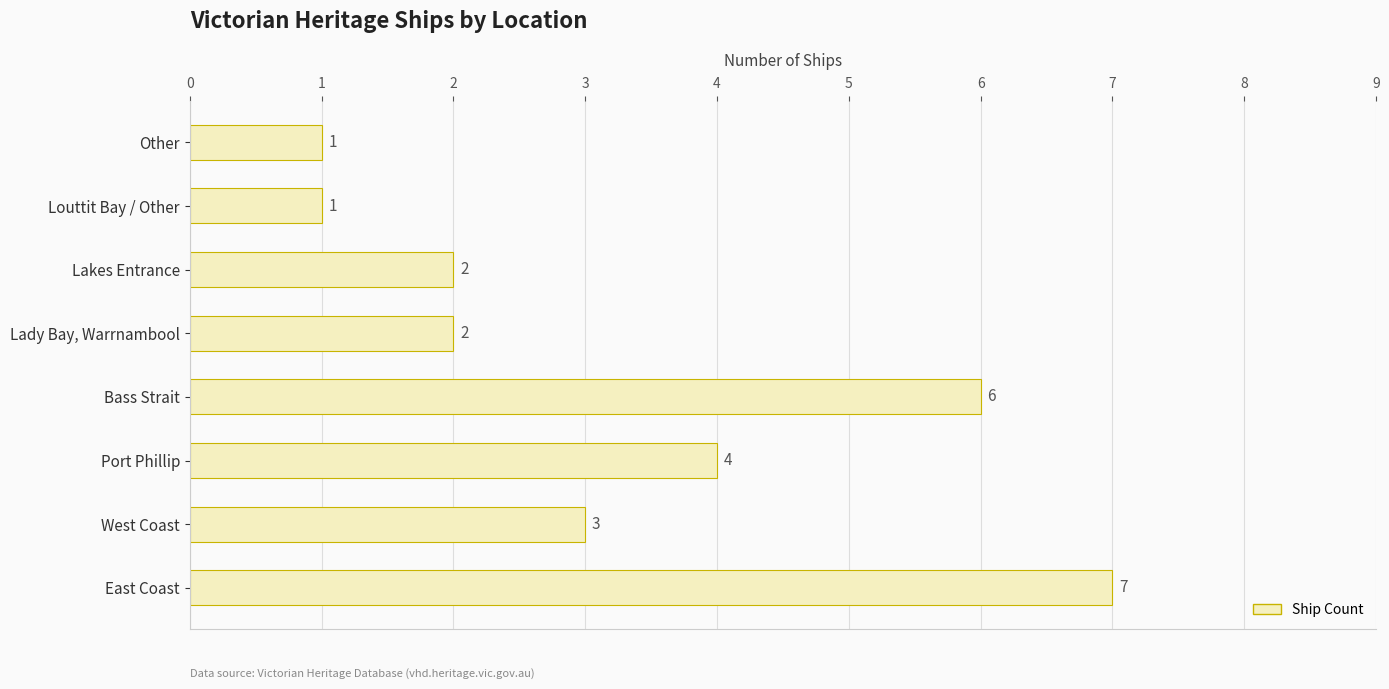

Reading top to bottom, list all the values displayed in this chart.

1	1	2	2	6	4	3	7